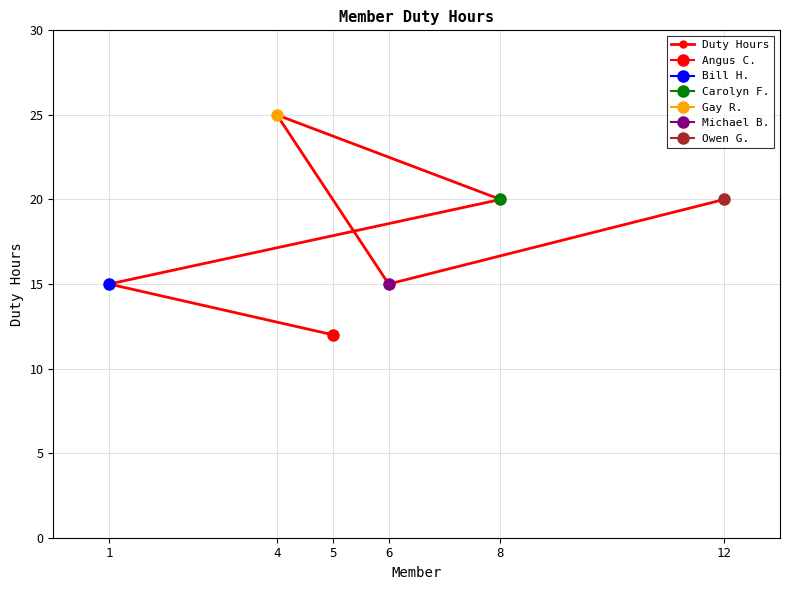

At which category does the chart reach its minimum across all series?

5